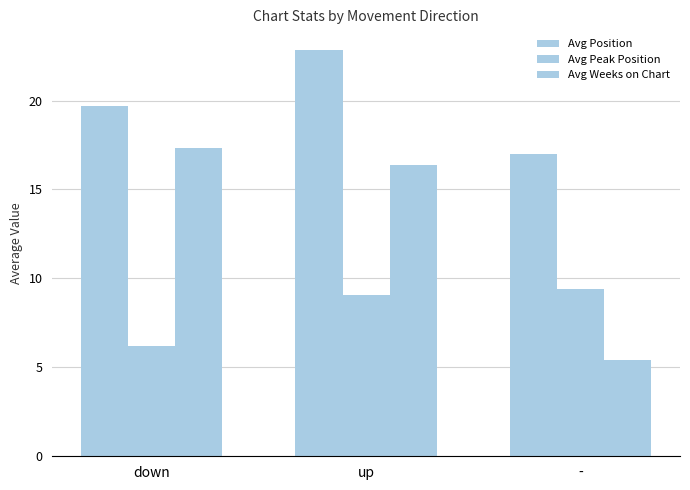

What is the label of the 2nd bar from the right?

up